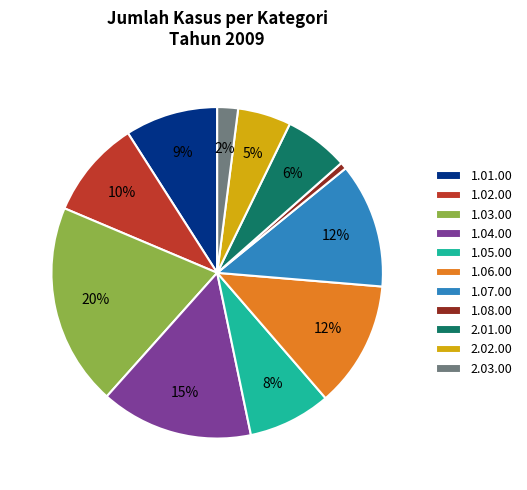

Approximately how many times larger is the value at 1.01.00 compared to 1.04.00?

0.6